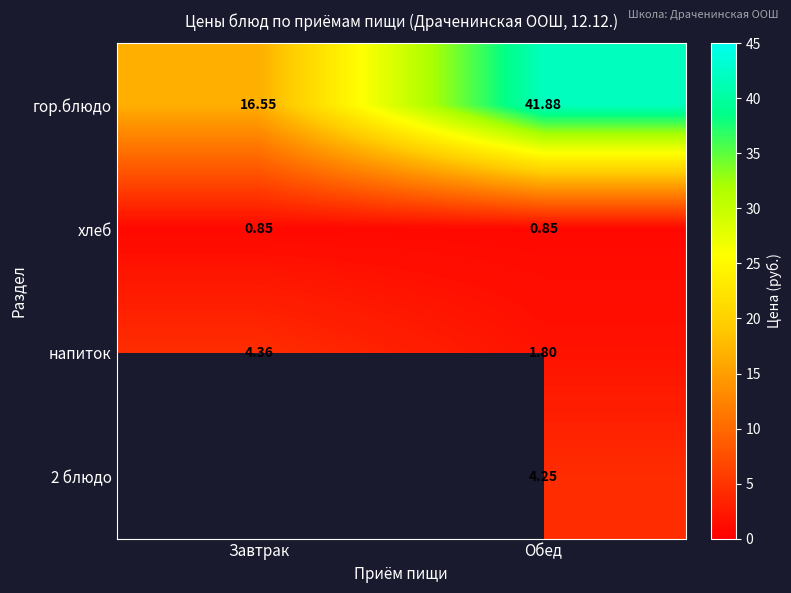

At which label is напиток closest to 3?

Обед